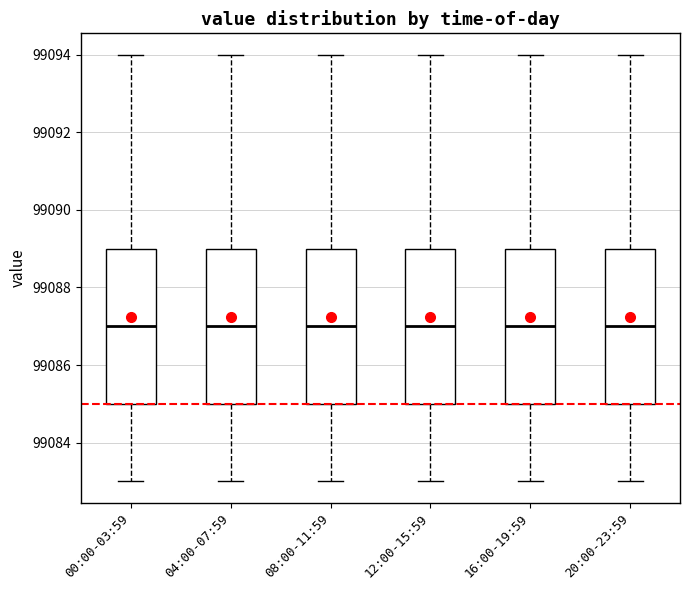

Reading left to right, transcribe this box plot: for each box, give where its median line is, the range the box spans, and where its two whiskers end, as read against the y-axis. The values are not printed on the chart, so give them approximately, as read against the axis.

00:00-03:59: median 99087, box 99085 to 99089, whiskers 99083 to 99094
04:00-07:59: median 99087, box 99085 to 99089, whiskers 99083 to 99094
08:00-11:59: median 99087, box 99085 to 99089, whiskers 99083 to 99094
12:00-15:59: median 99087, box 99085 to 99089, whiskers 99083 to 99094
16:00-19:59: median 99087, box 99085 to 99089, whiskers 99083 to 99094
20:00-23:59: median 99087, box 99085 to 99089, whiskers 99083 to 99094